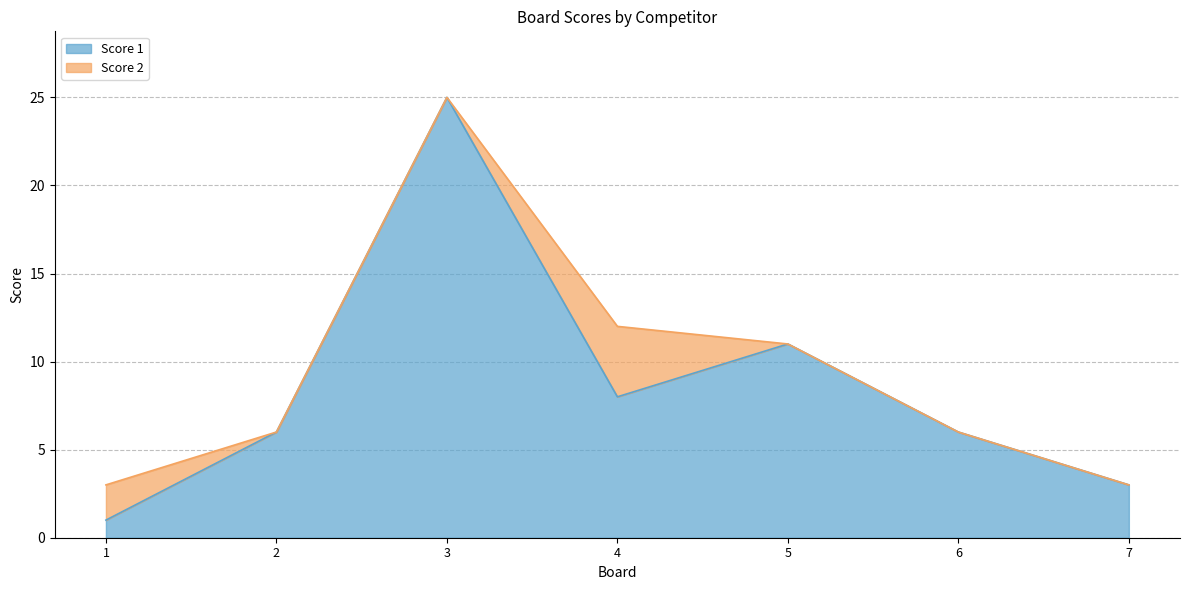

The chart shows a value of 3 at 2. True or false?

False